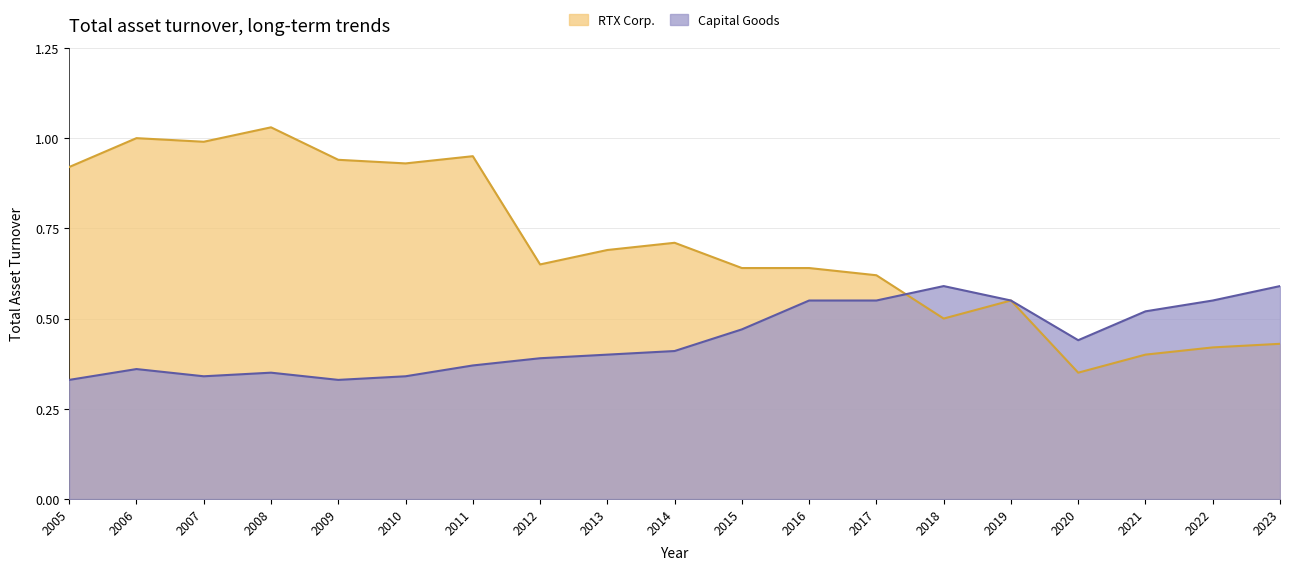

At how many categories does at least one series exceed 0?

19